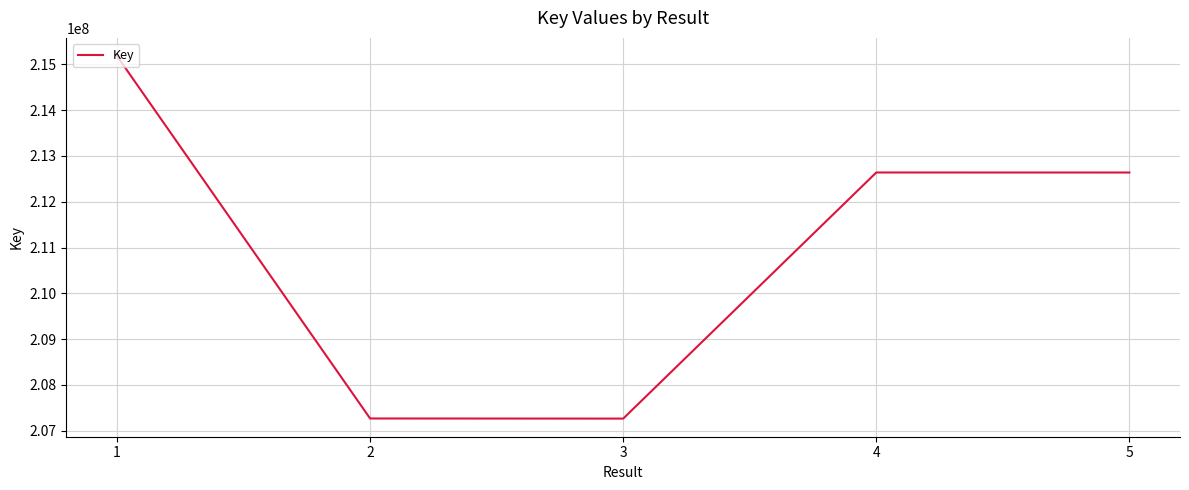

What is the average value?

210998911